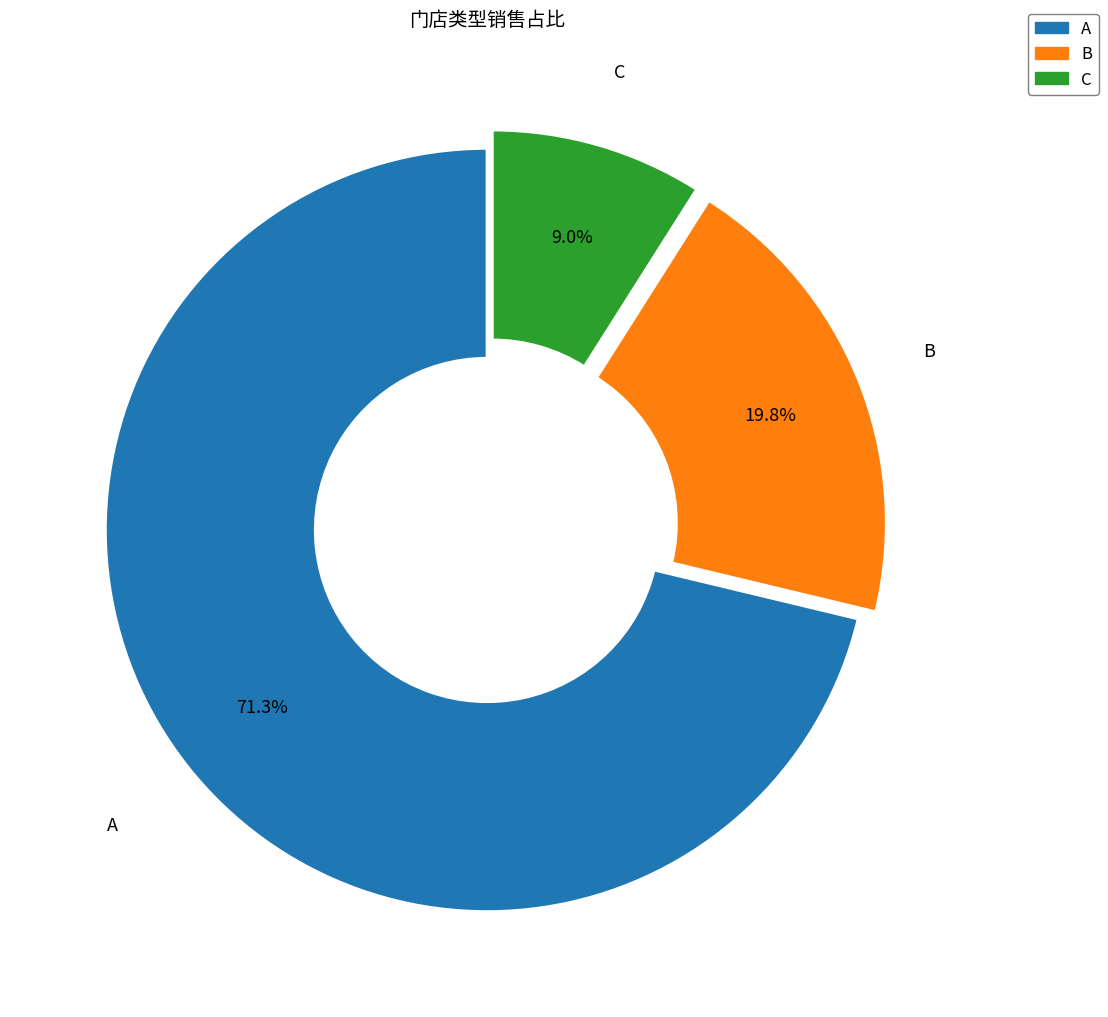

Is there any slice that represents more than half of the pie?

Yes